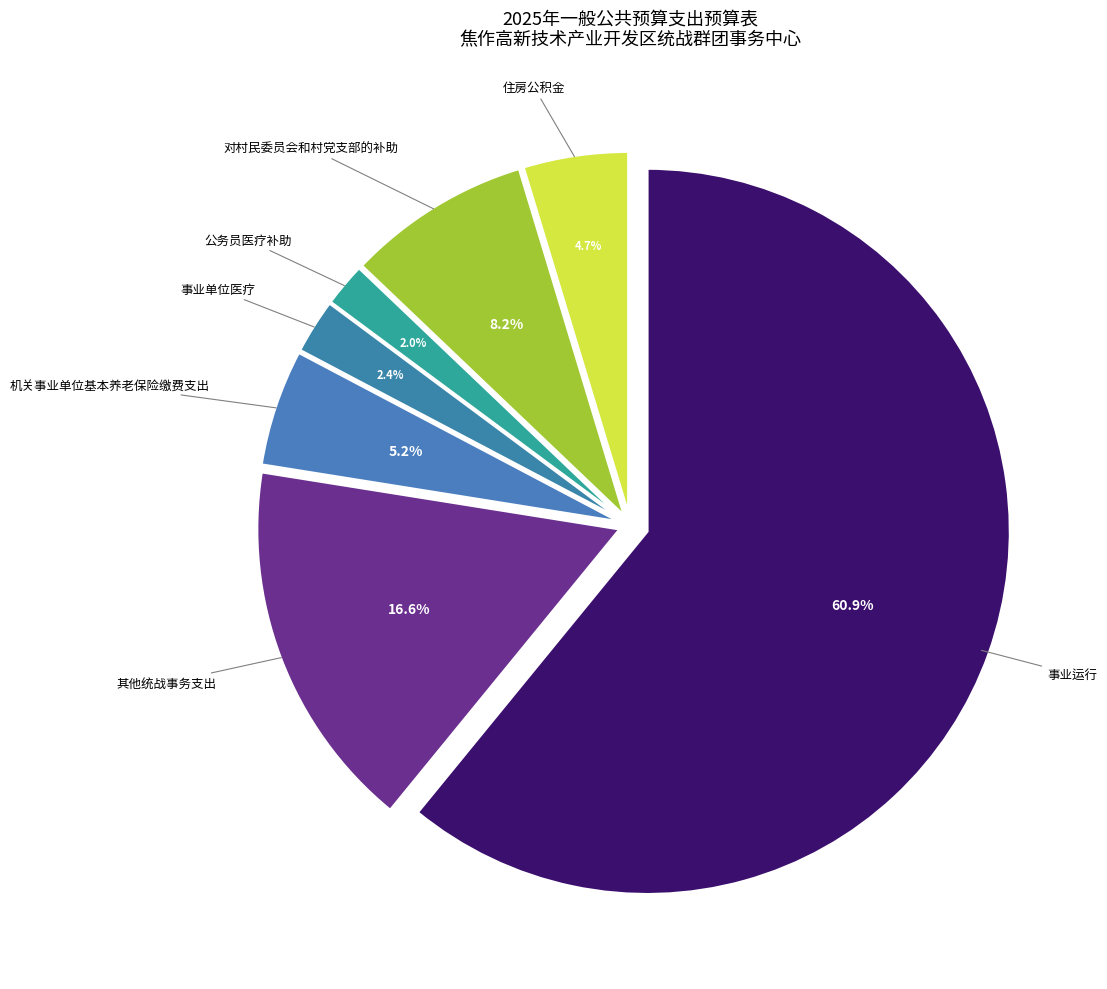

How many slices are in this pie chart?

7